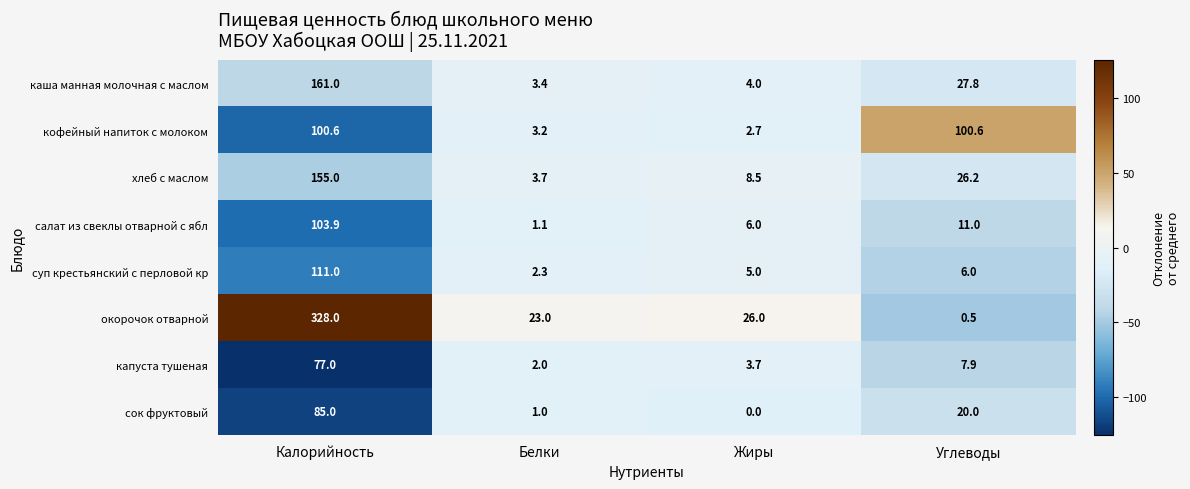

At which category does the chart reach its peak across all series?

Калорийность